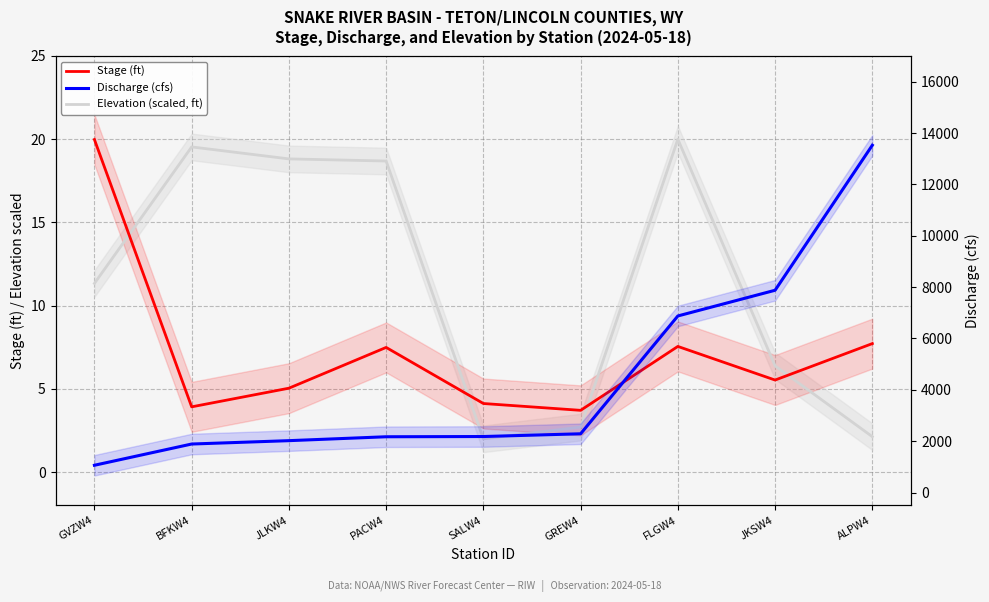

Rank the series by their maximum value, from lowest to highest.

Stage (ft), Elevation (scaled, ft), Discharge (cfs)